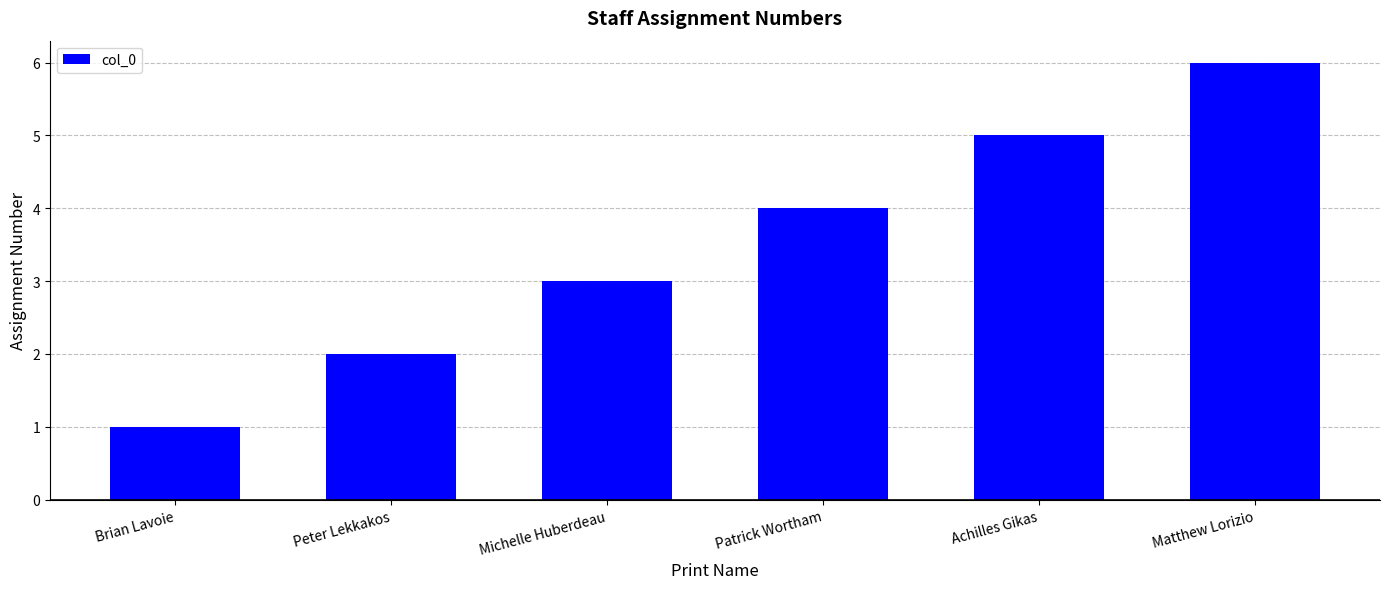

Reading right to left, transcribe all the data shown in this chart.

Matthew Lorizio=6	Achilles Gikas=5	Patrick Wortham=4	Michelle Huberdeau=3	Peter Lekkakos=2	Brian Lavoie=1